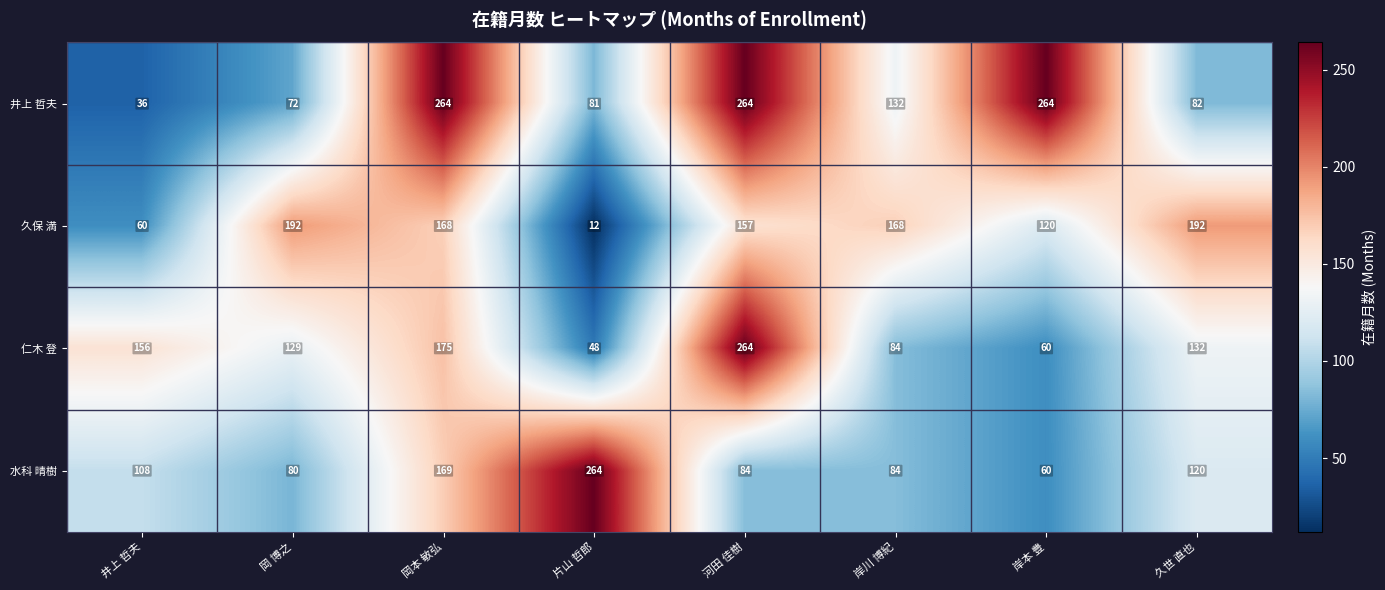

How many data points in 仁木 登 are less than 132?

4